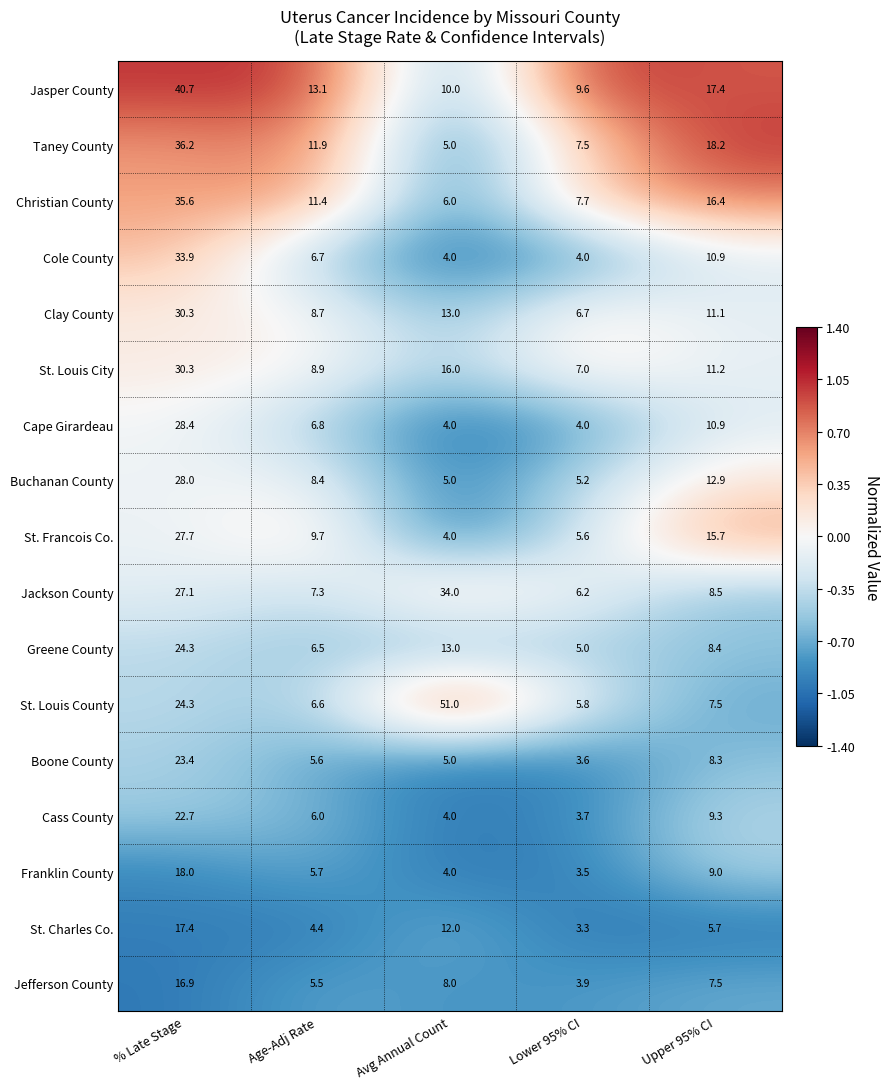

What value does the Taney County series have at Upper 95% CI?

18.2